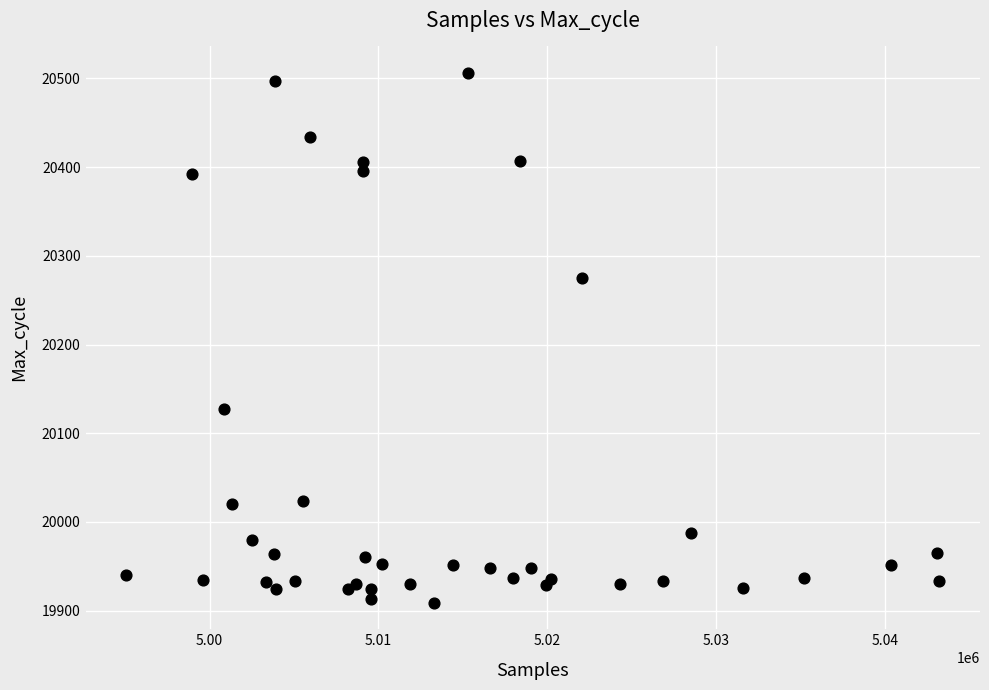

What Y value in the scatter plot is closest to 20207?

20275